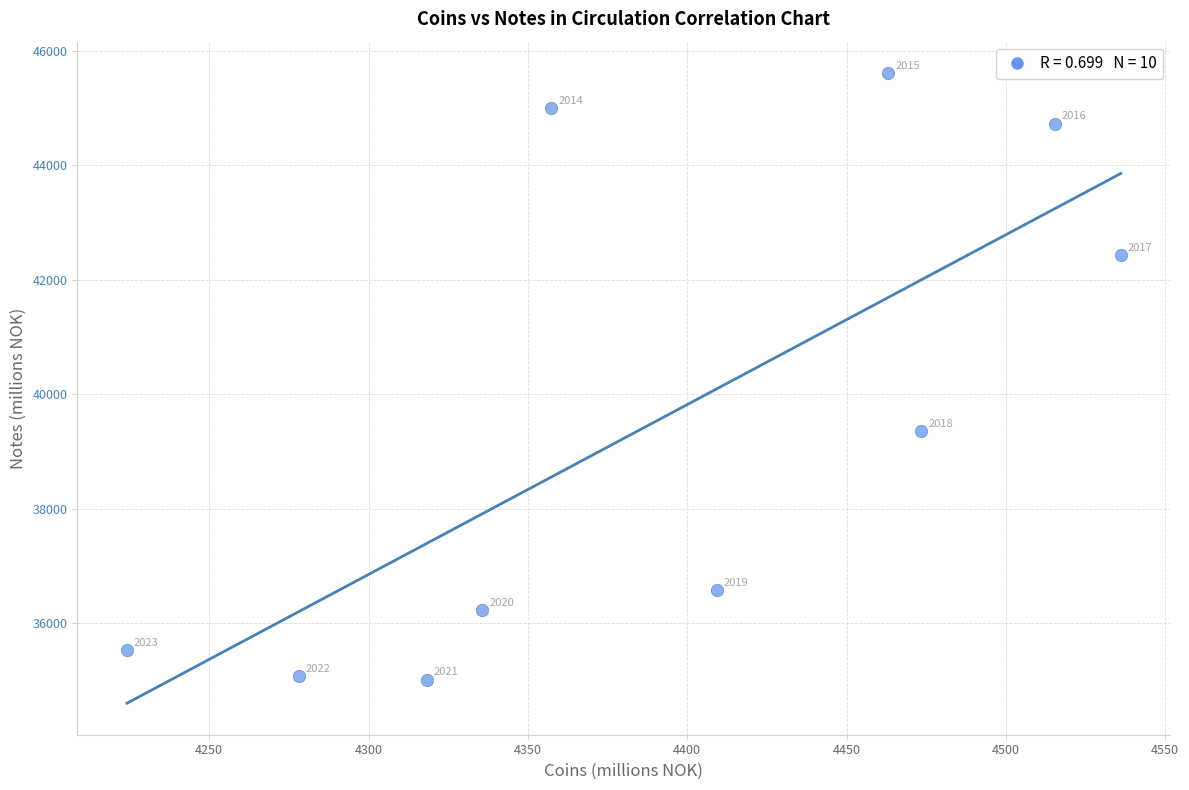

What is the average X value?

4391.1